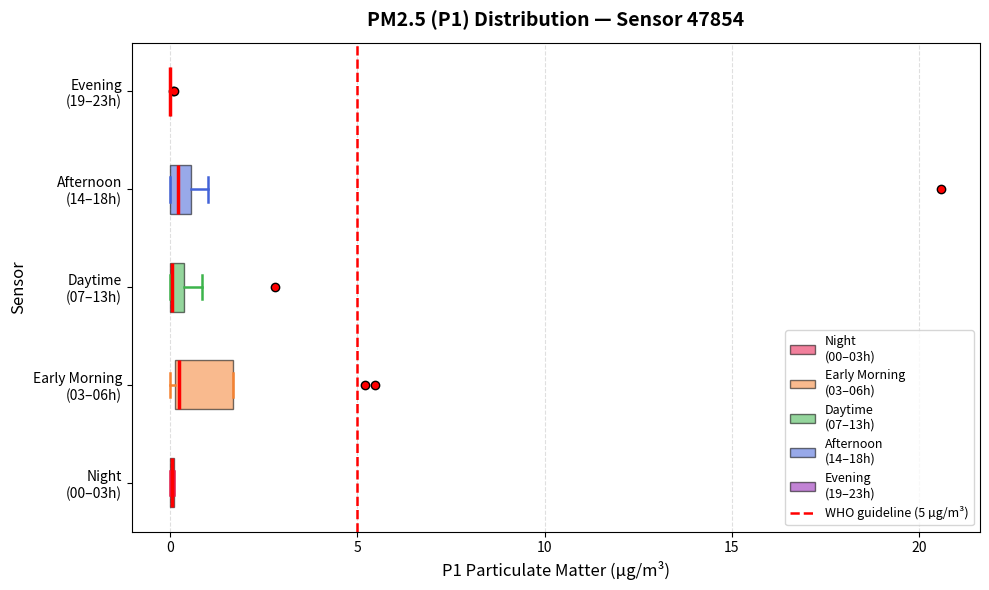

Where is the left edge of the box for Daytime (07–13h) on the x-axis? The values are not printed on the chart, so give them approximately, as read against the axis.

0.0